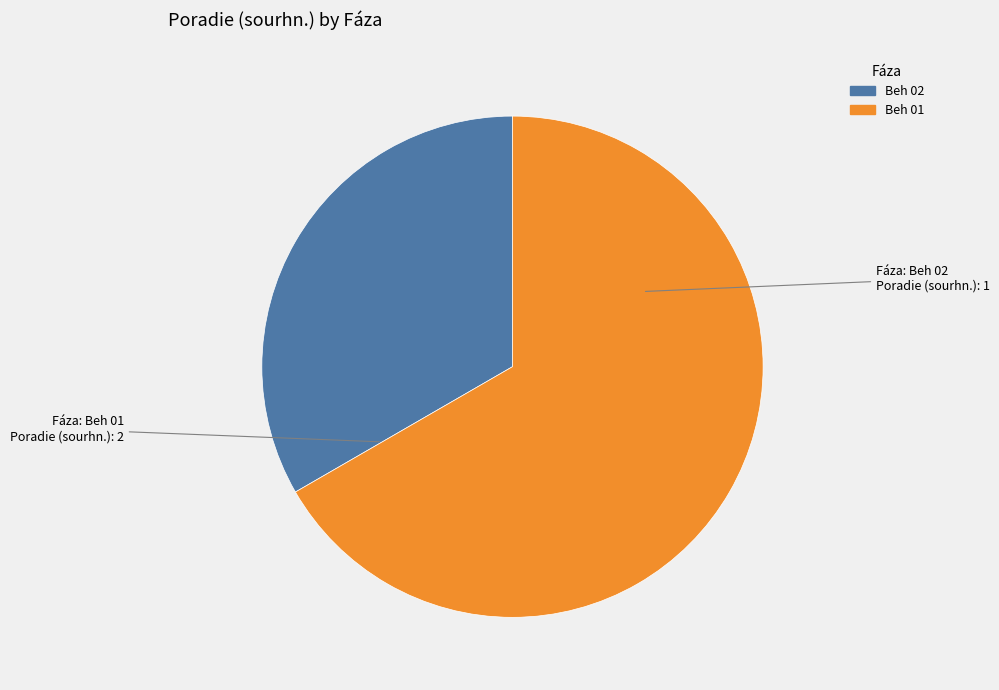

What is the ratio of the value at Beh 02 to the value at Beh 01?

0.5